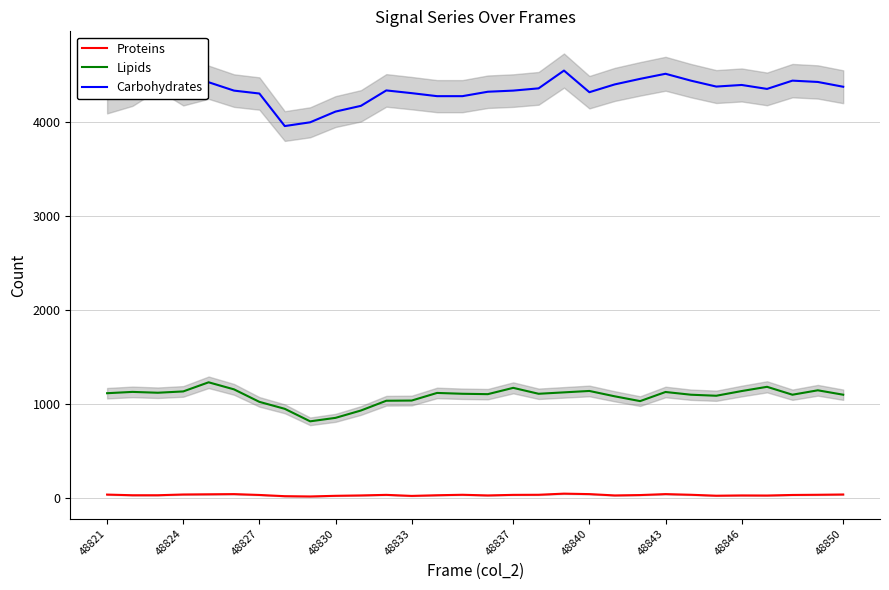

Which series has the largest total across all categories?

Carbohydrates